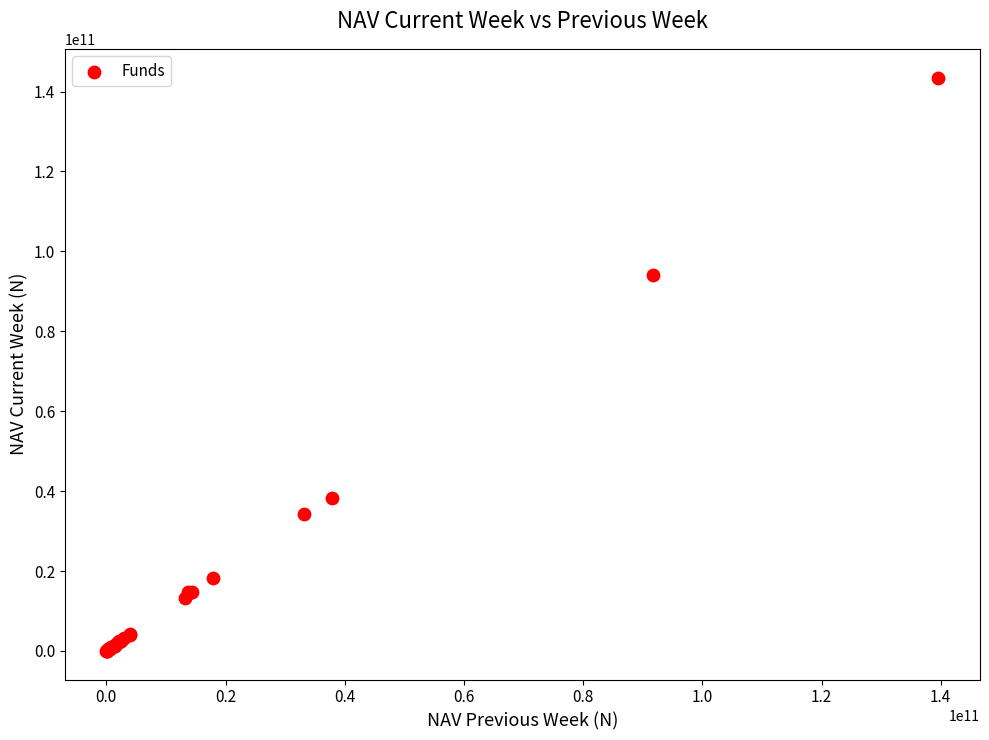

What Y value in the scatter plot is closest to 71769229043?

94137850750.4